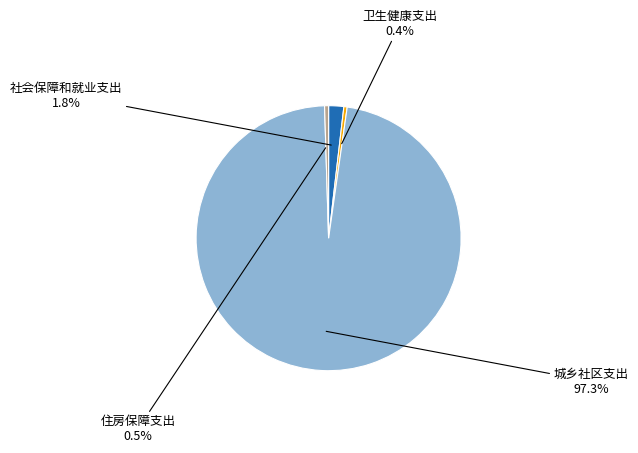

Is there a majority slice in this chart?

Yes